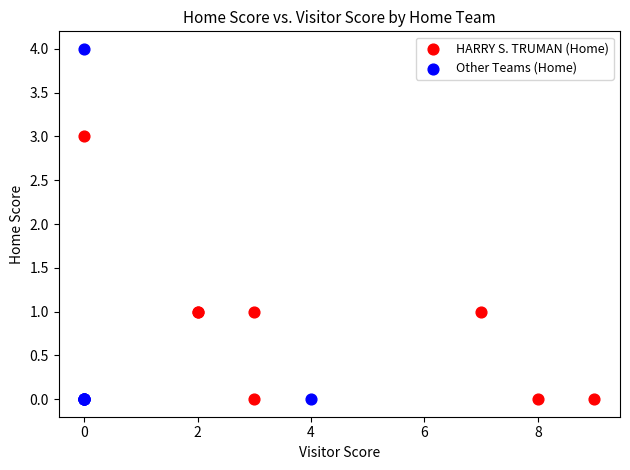

What are all the series names shown in the legend?

HARRY S. TRUMAN (Home), Other Teams (Home)